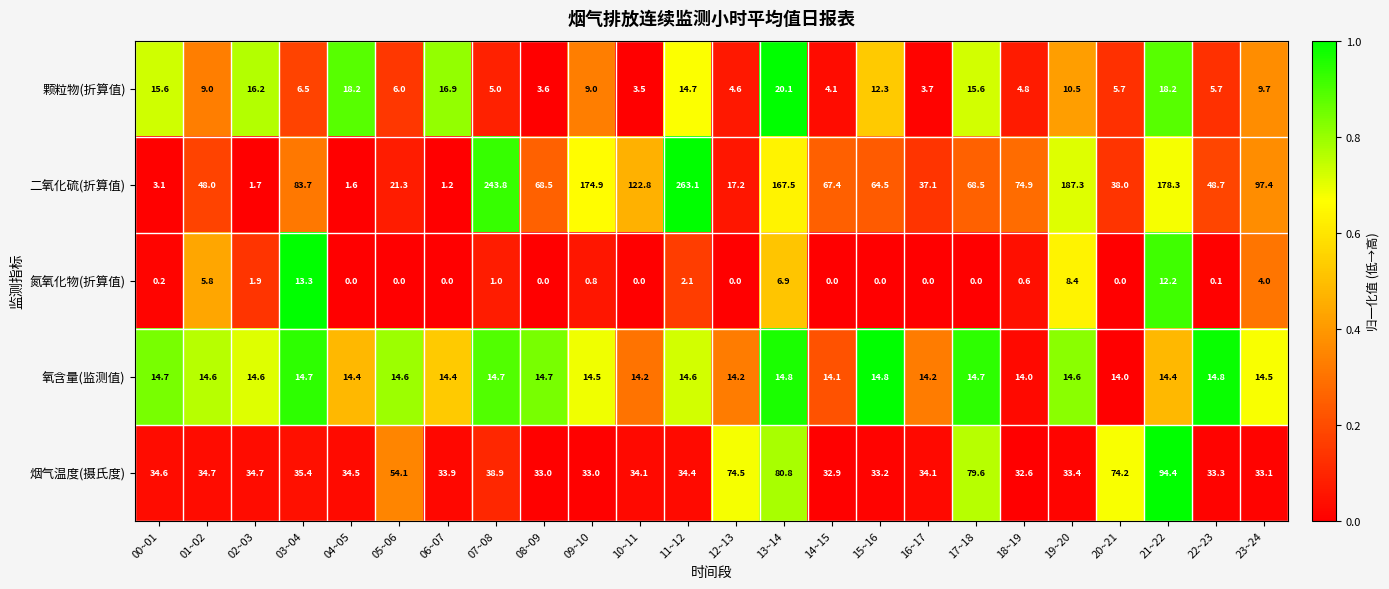

Which series has the largest total across all categories?

二氧化硫(折算值)